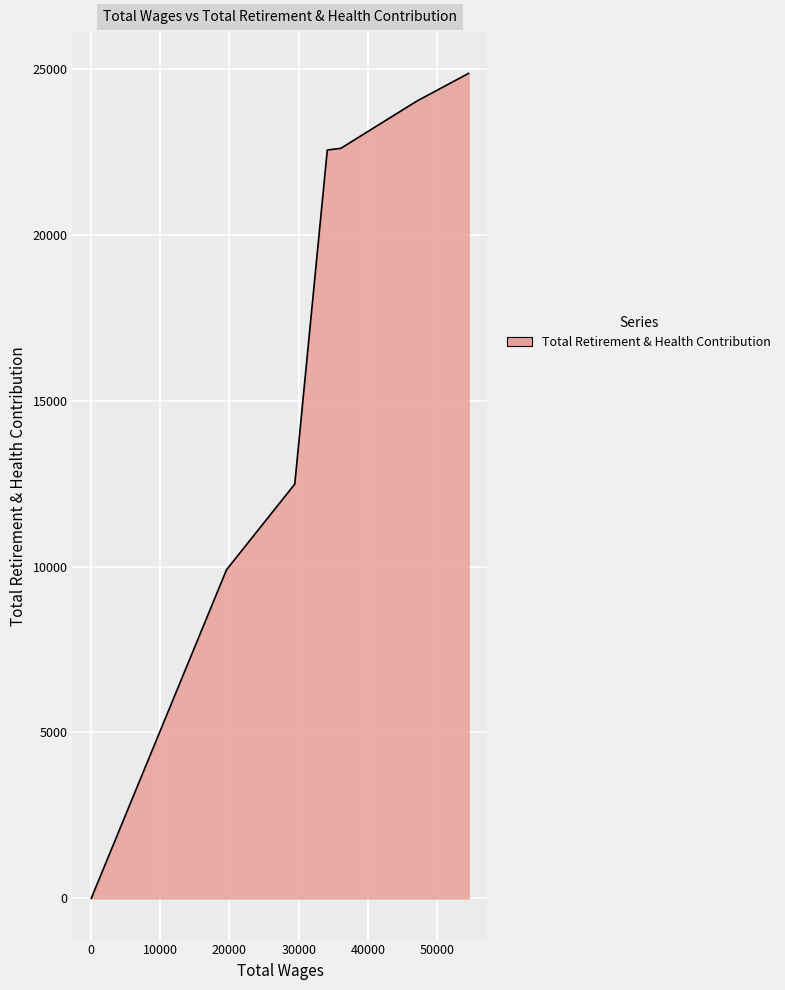

True or false: the data shows 5033 at 19581.0.

False